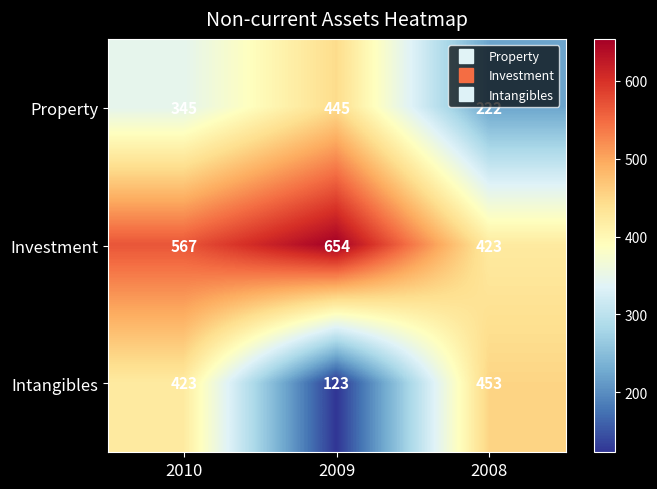

The value of Investment at 2009 is 654. True or false?

True